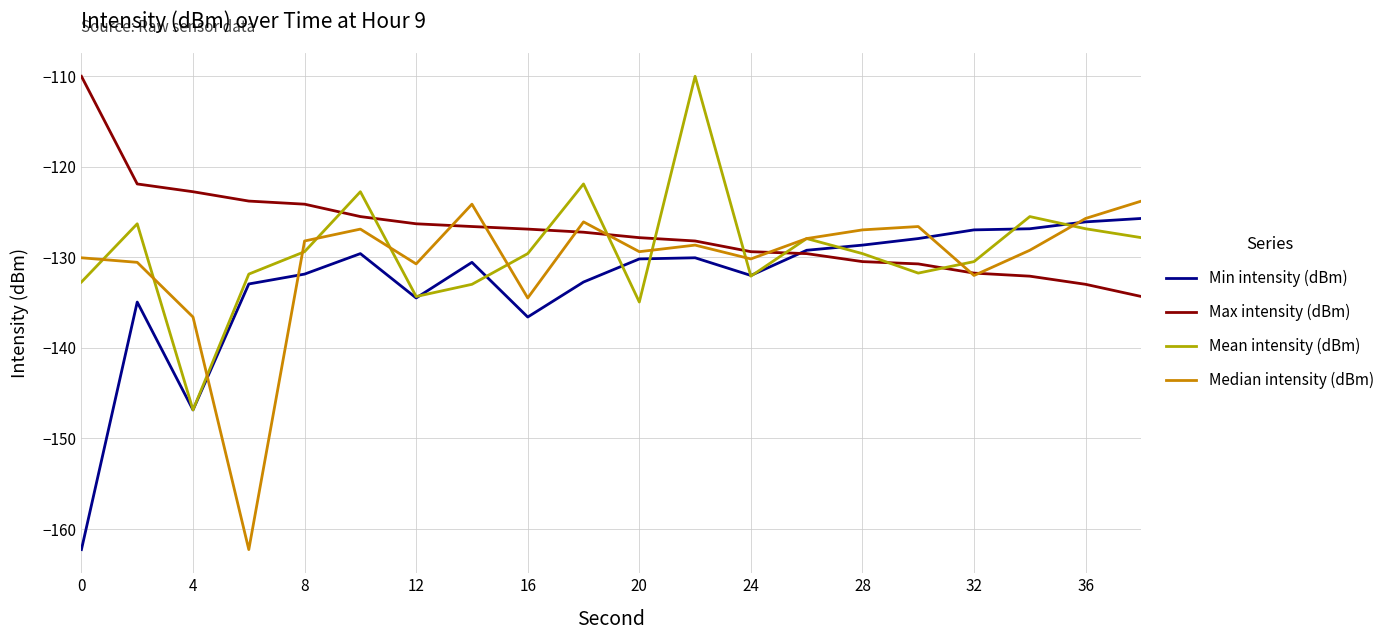

After their last crossing, which series has the higher values: Mean intensity (dBm) or Max intensity (dBm)?

Mean intensity (dBm)